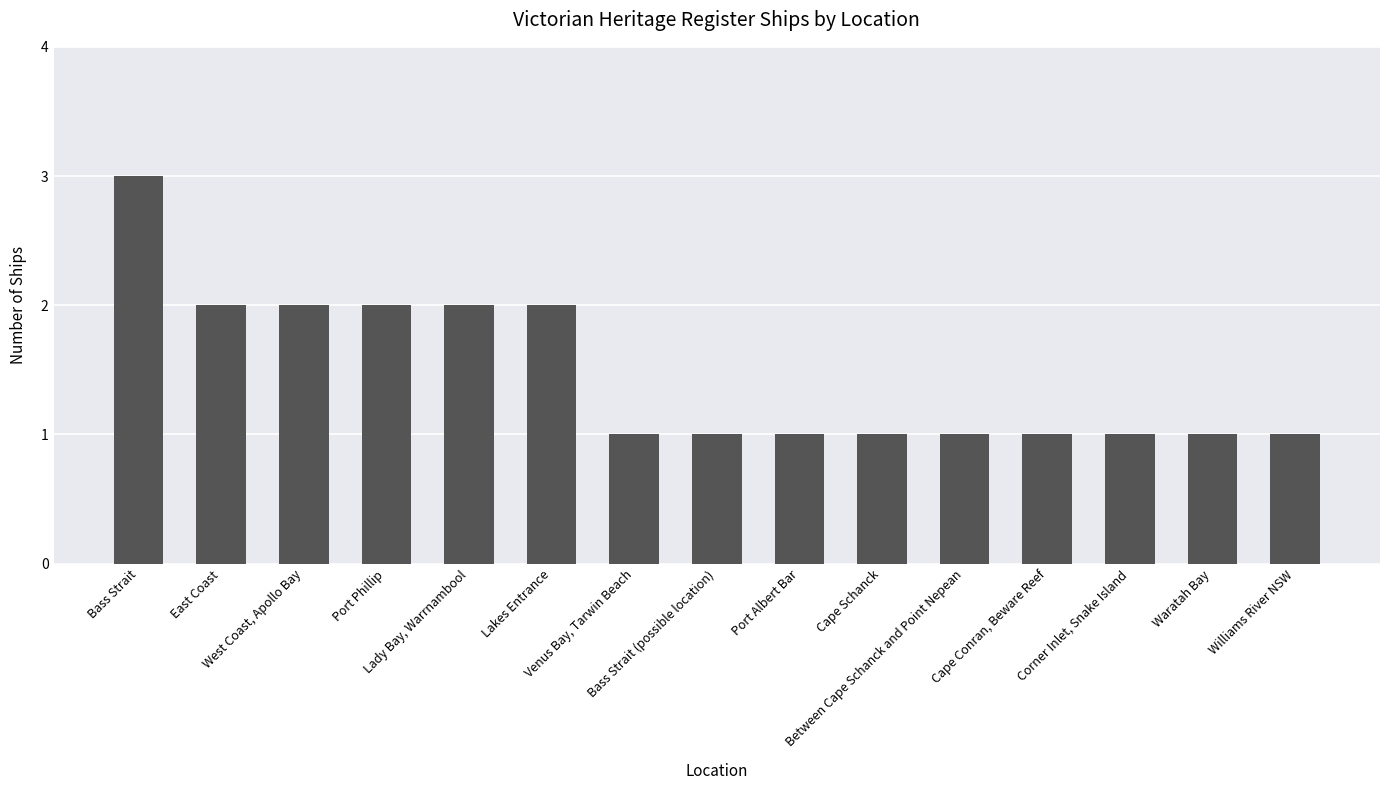

What is the maximum value shown in the chart?

3